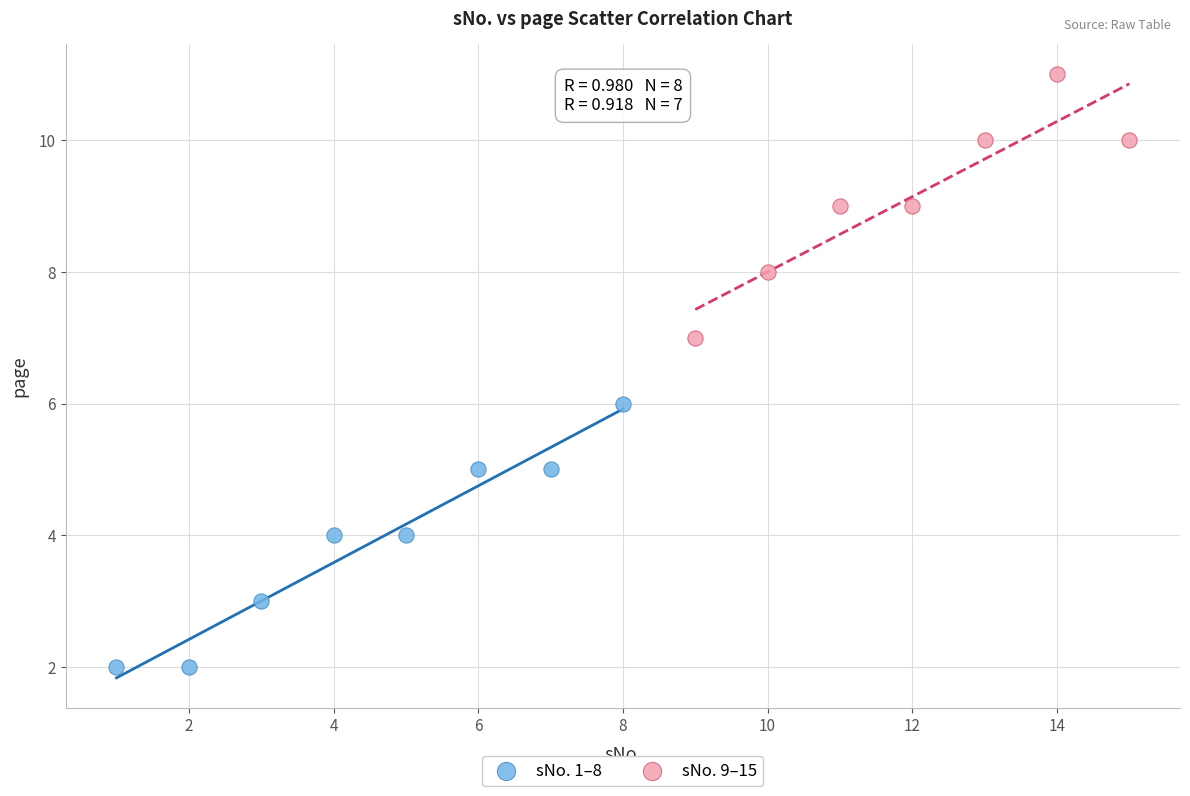

Which series reaches the maximum Y coordinate?

sNo. 9–15